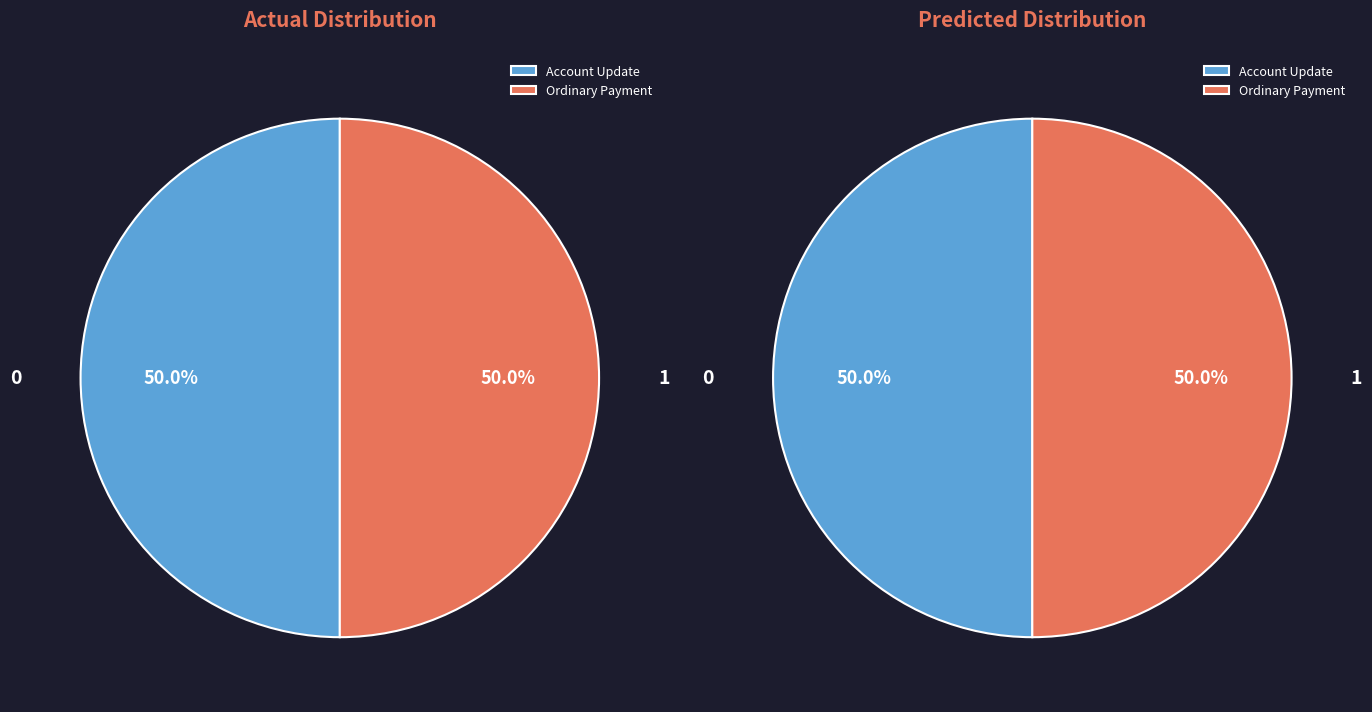

What is the change in value from 375230 to 375227?

-3